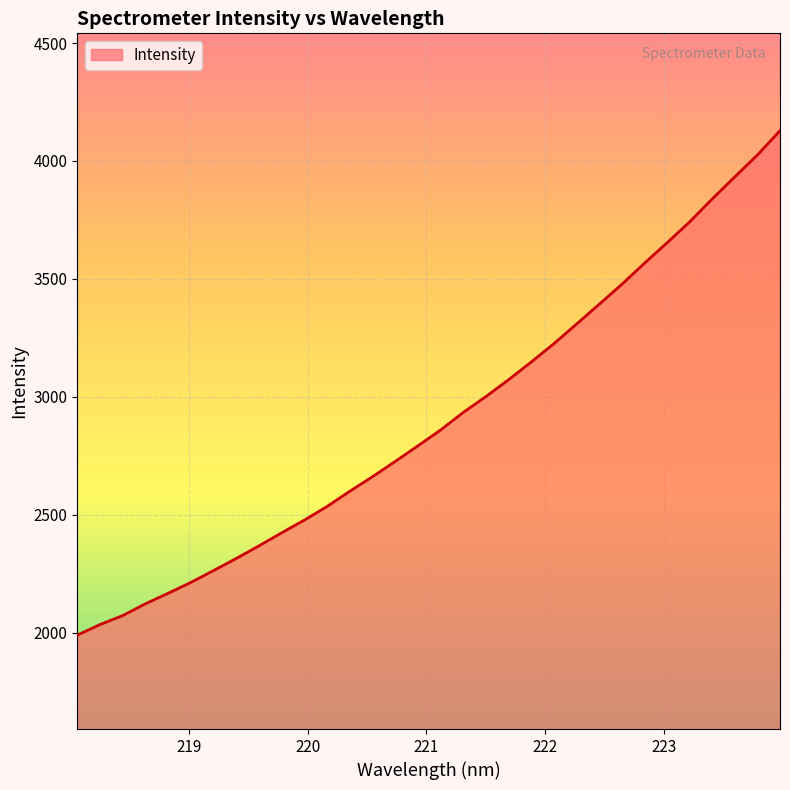

What is the difference between the maximum and minimum values?

2138.3